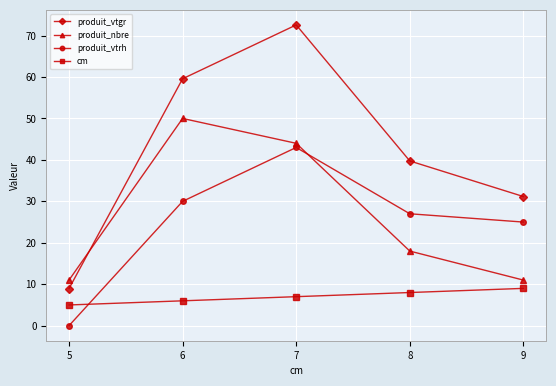

What is the value of the produit_nbre point at the 3rd from the left?

44.0